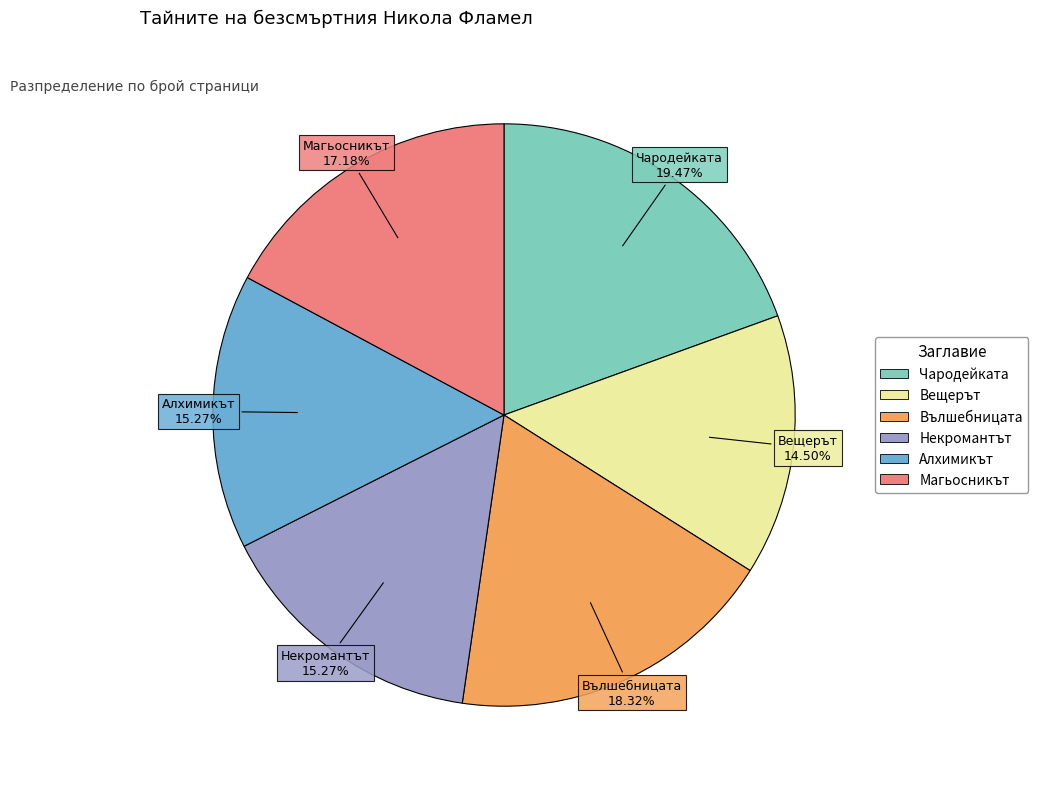

Does any single category account for the majority?

No